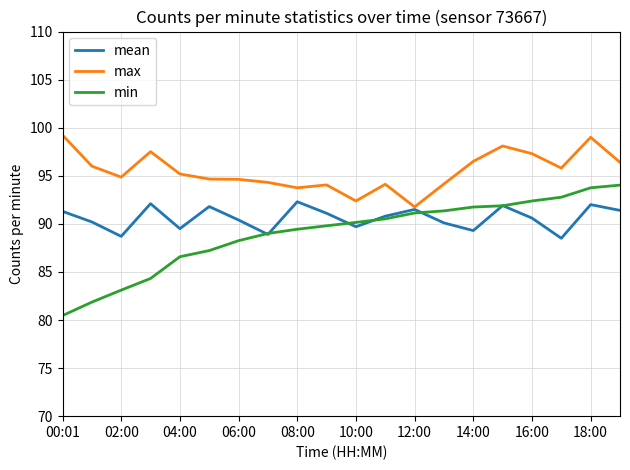

List the series in order of their peak value, lowest first.

mean, min, max